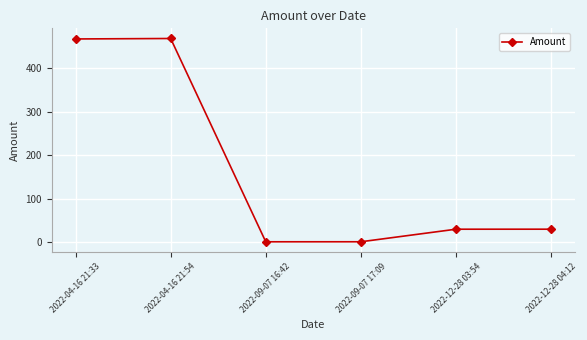

True or false: the data shows 468.9 at 2022-04-16 21:54.

True